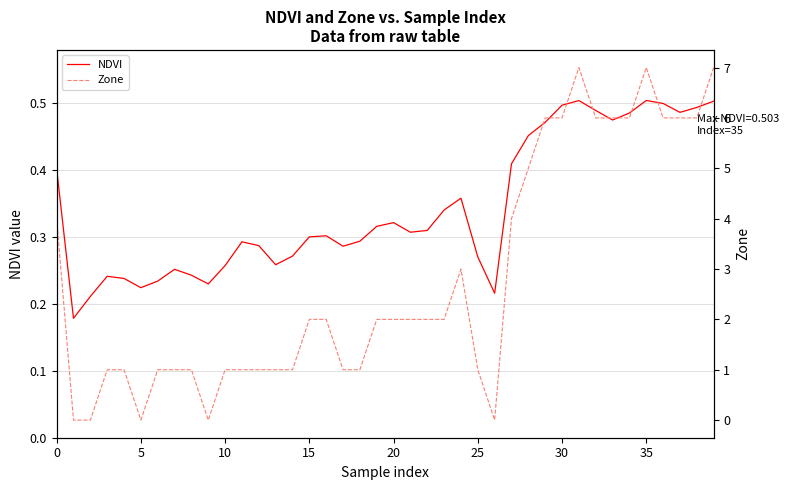

The value of NDVI at 10 is 0.1. True or false?

False